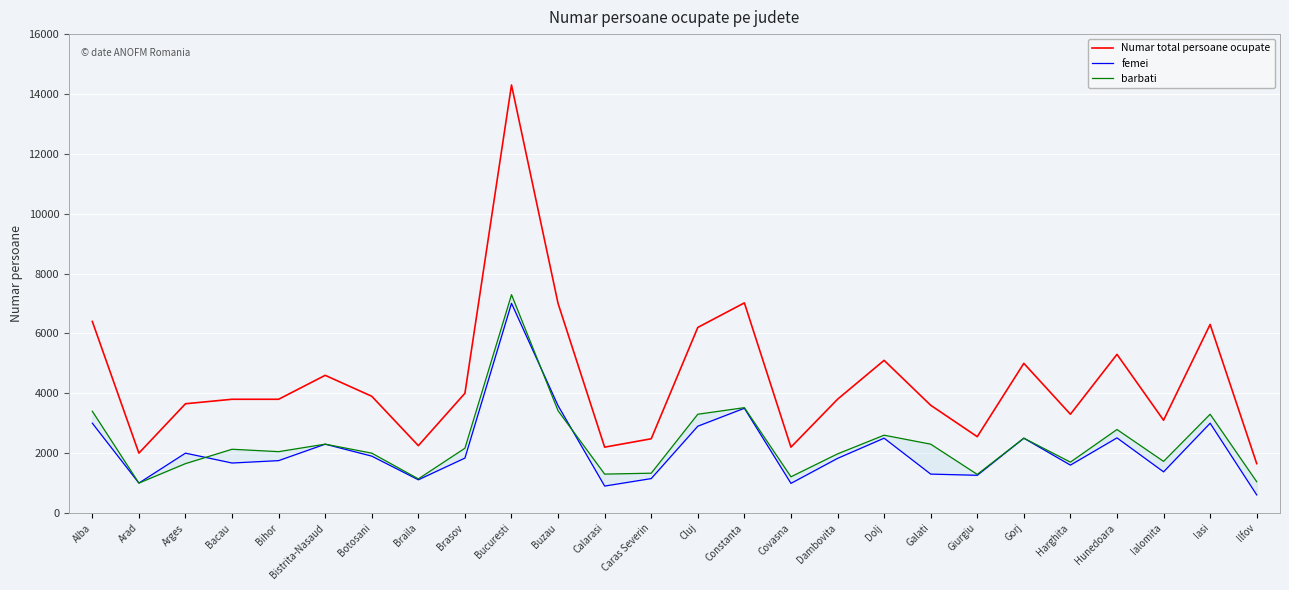

What is the maximum value shown in the chart?

14300